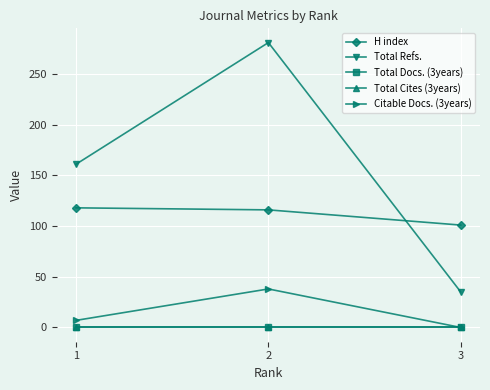

Is this an area chart (filled region under the line)?

No